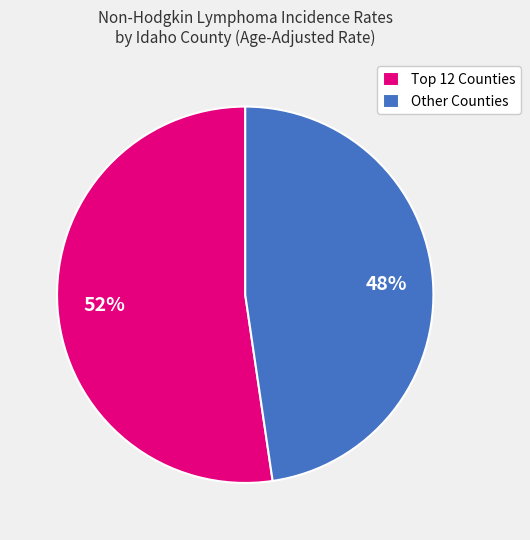

To the nearest percent, what is the average slice percentage?

50%